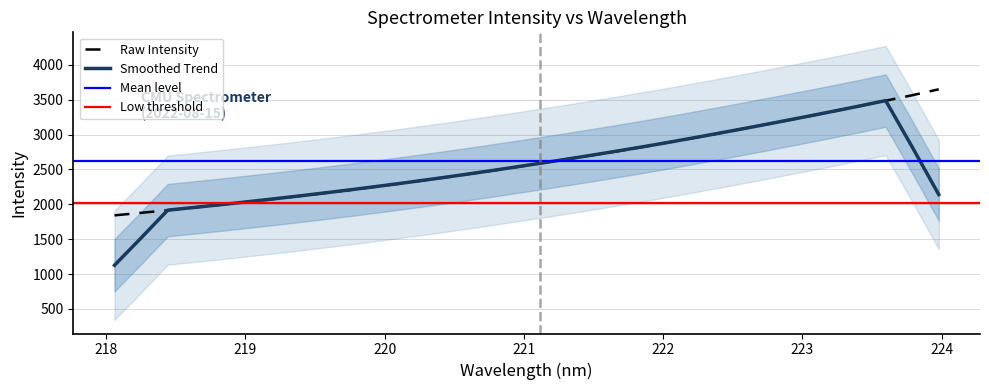

Reading left to right, extract all data points from this chart.

218.0596=1841.1	218.2508=1878.3	218.442=1913.6	218.6332=1954.9	218.8244=1994.5	219.0156=2034.1	219.2067=2077.2	219.3979=2121.1	219.589=2166.2	219.7801=2212.7	219.9712=2261.1	220.1623=2310.9	220.3533=2363.3	220.5444=2416.8	220.7354=2471.6	220.9264=2527.6	221.1174=2587.2	221.3083=2646.9	221.4993=2705.9	221.6902=2766.0	221.8812=2831.1	222.0721=2899.1	222.263=2965.4	222.4538=3037.1	222.6447=3109.3	222.8355=3180.9	223.0264=3255.0	223.2172=3328.8	223.408=3407.0	223.5987=3484.6	223.7895=3563.1	223.9802=3648.1